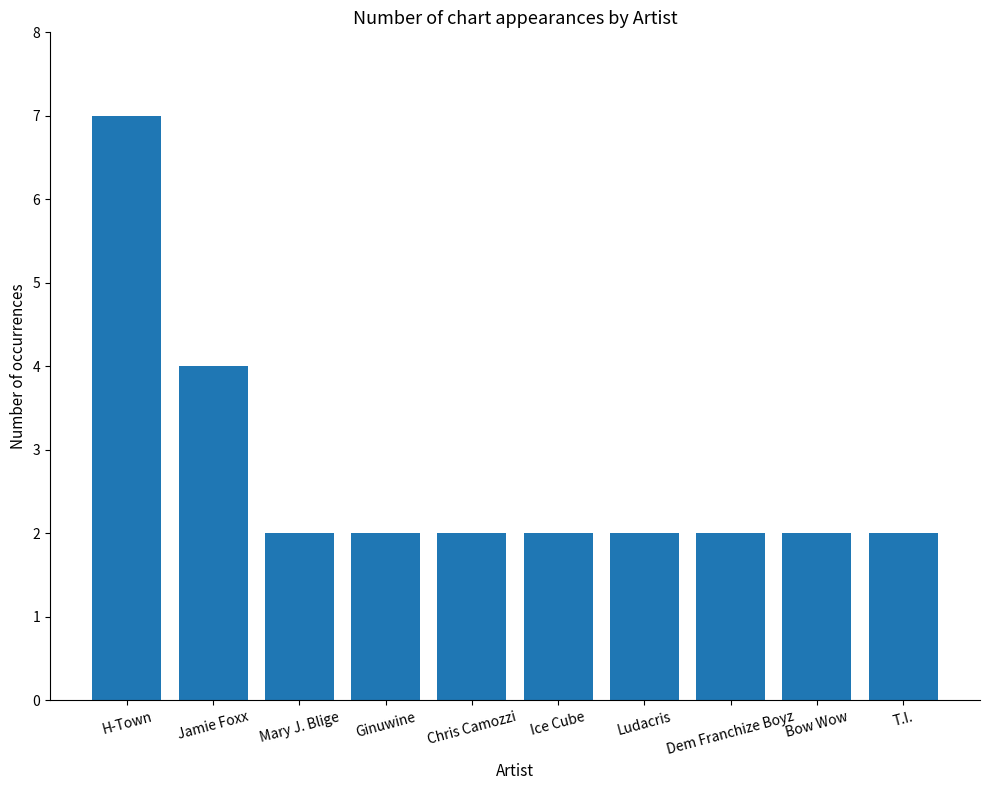

What is the maximum value shown in the chart?

7